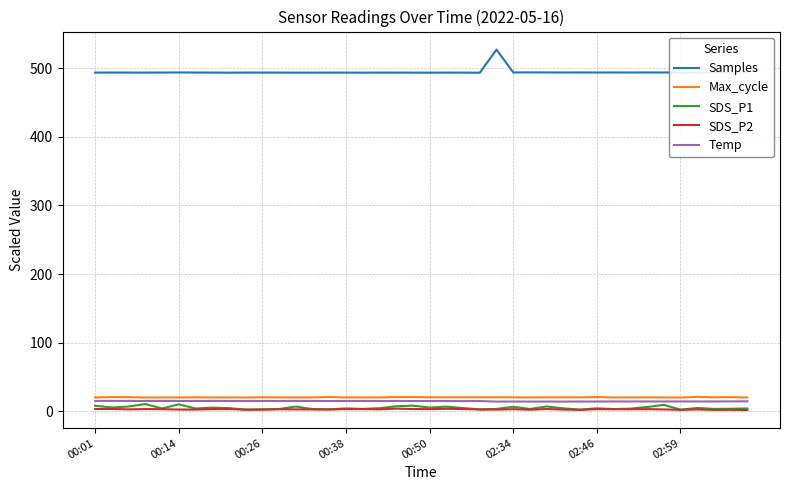

Which series has the widest spread of values?

Samples